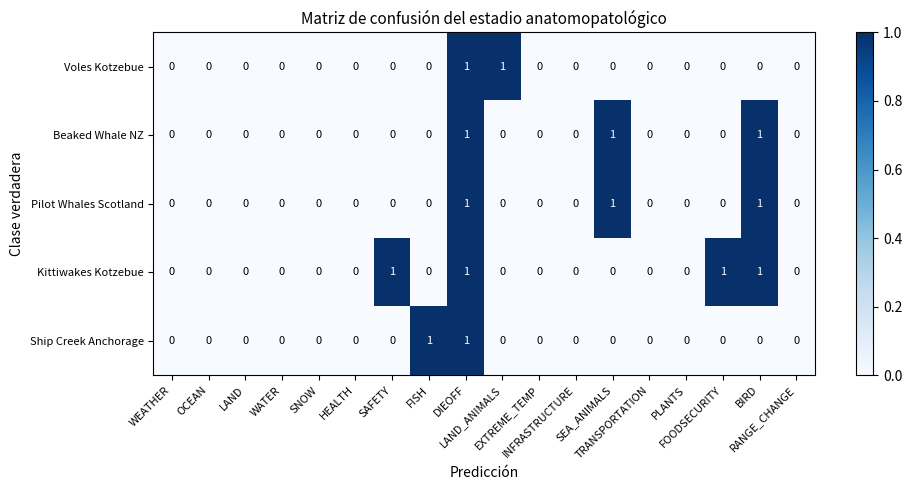

Which series has the largest total across all categories?

Kittiwakes Kotzebue